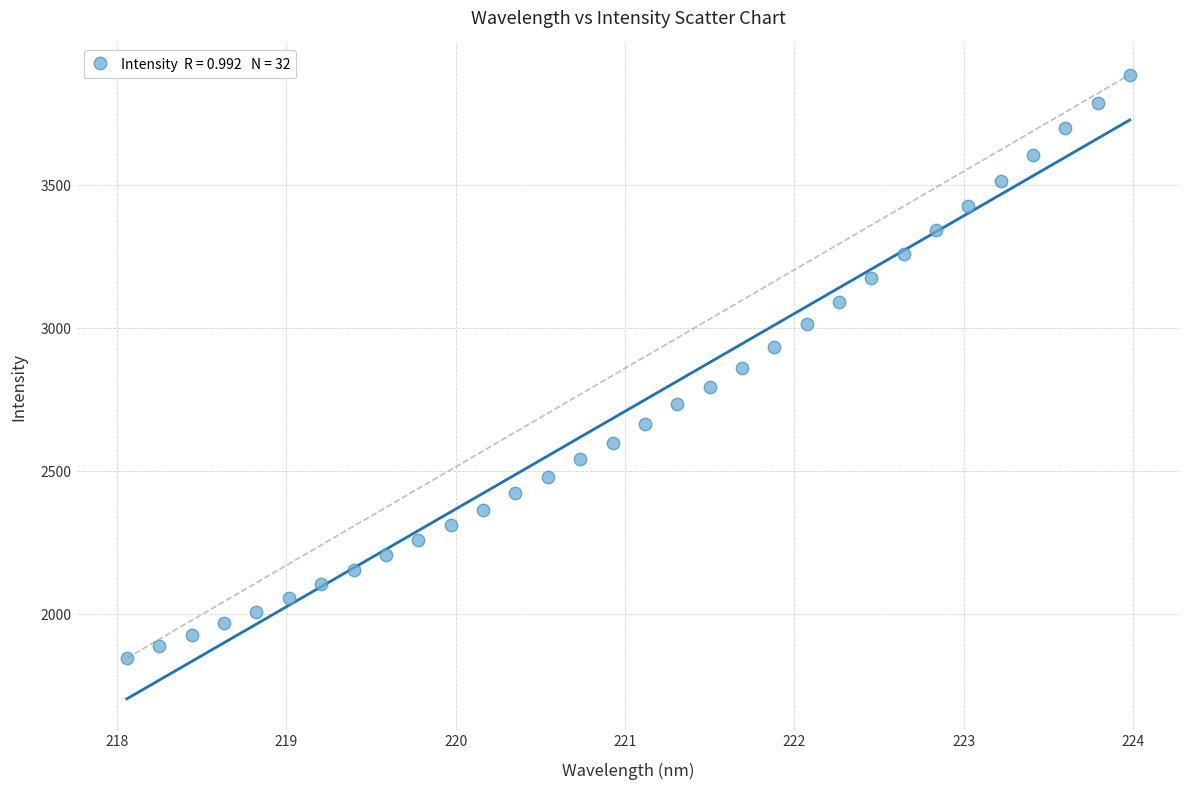

What is the range of Y values (max minus min)?

2041.6